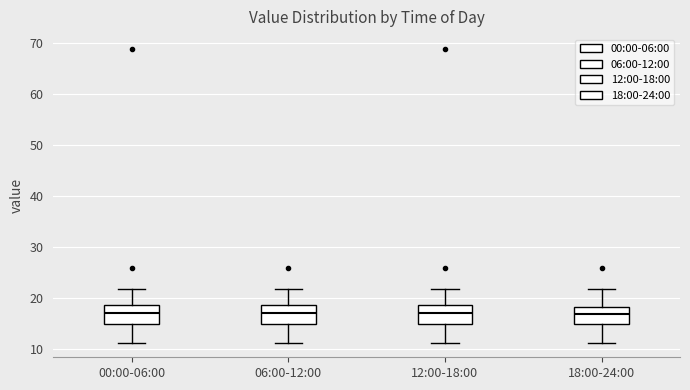

Reading left to right, transcribe this box plot: for each box, give where its median line is, the range the box spans, and where its two whiskers end, as read against the y-axis. The values are not printed on the chart, so give them approximately, as read against the axis.

00:00-06:00: median 17, box 15 to 19, whiskers 11 to 22
06:00-12:00: median 17, box 15 to 19, whiskers 11 to 22
12:00-18:00: median 17, box 15 to 19, whiskers 11 to 22
18:00-24:00: median 17, box 15 to 18, whiskers 11 to 22